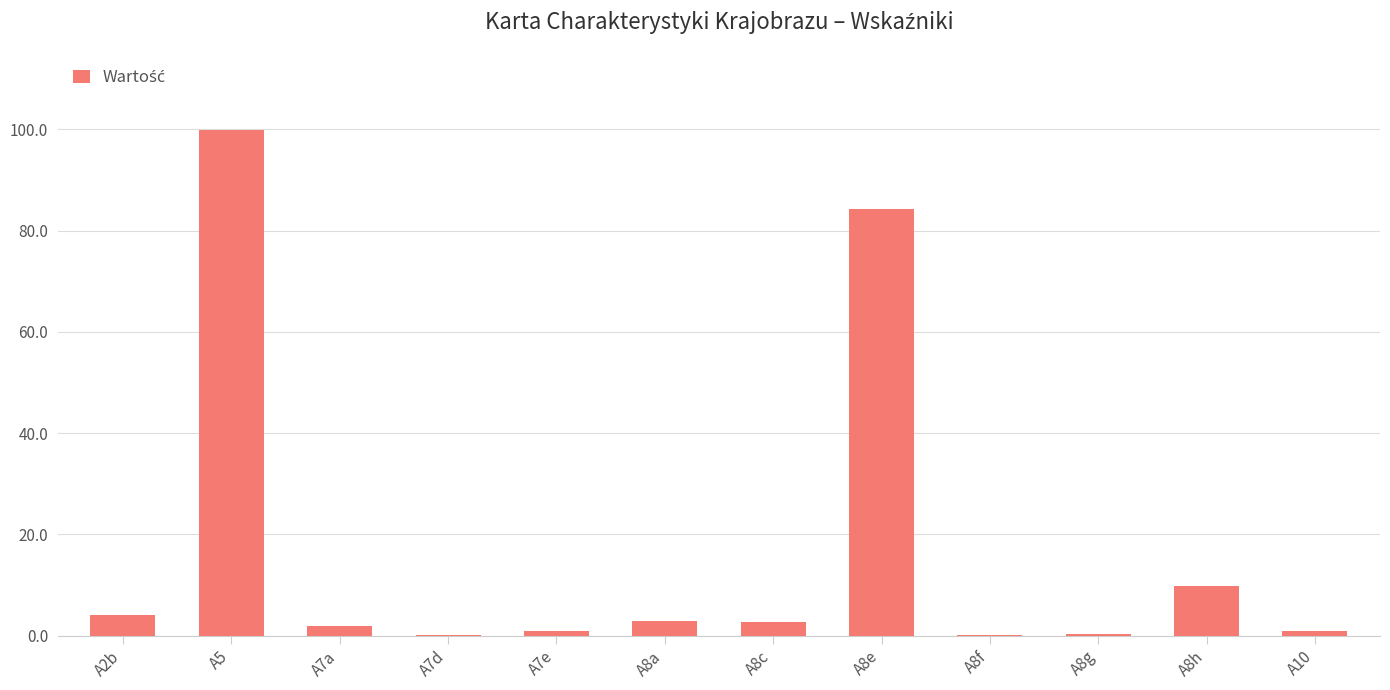

Between A8c and A7e, which is larger?

A8c